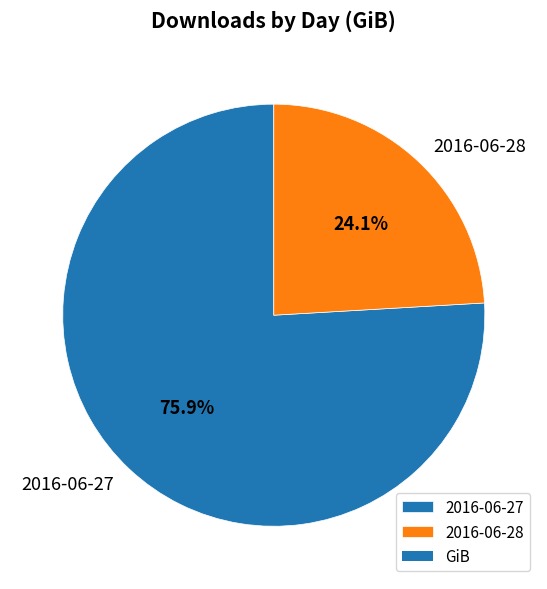

How many segments does this pie chart have?

2